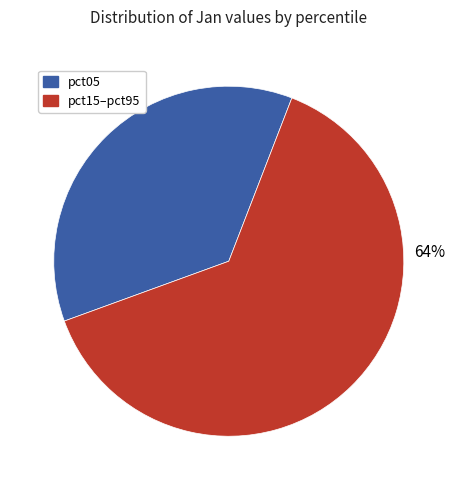

To the nearest percent, what is the average slice percentage?

50%